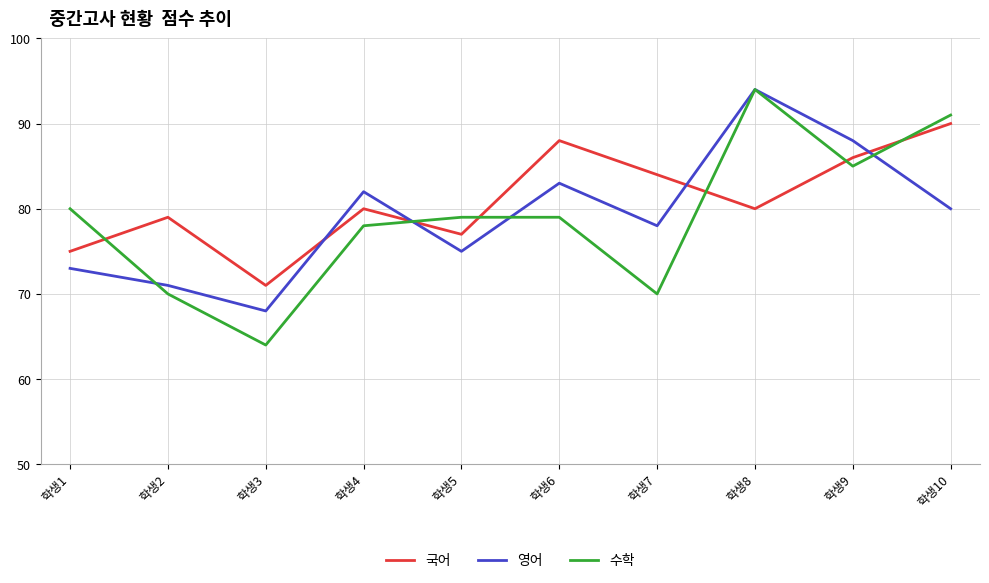

Read the 수학 value at 학생7, to the nearest 5.

70